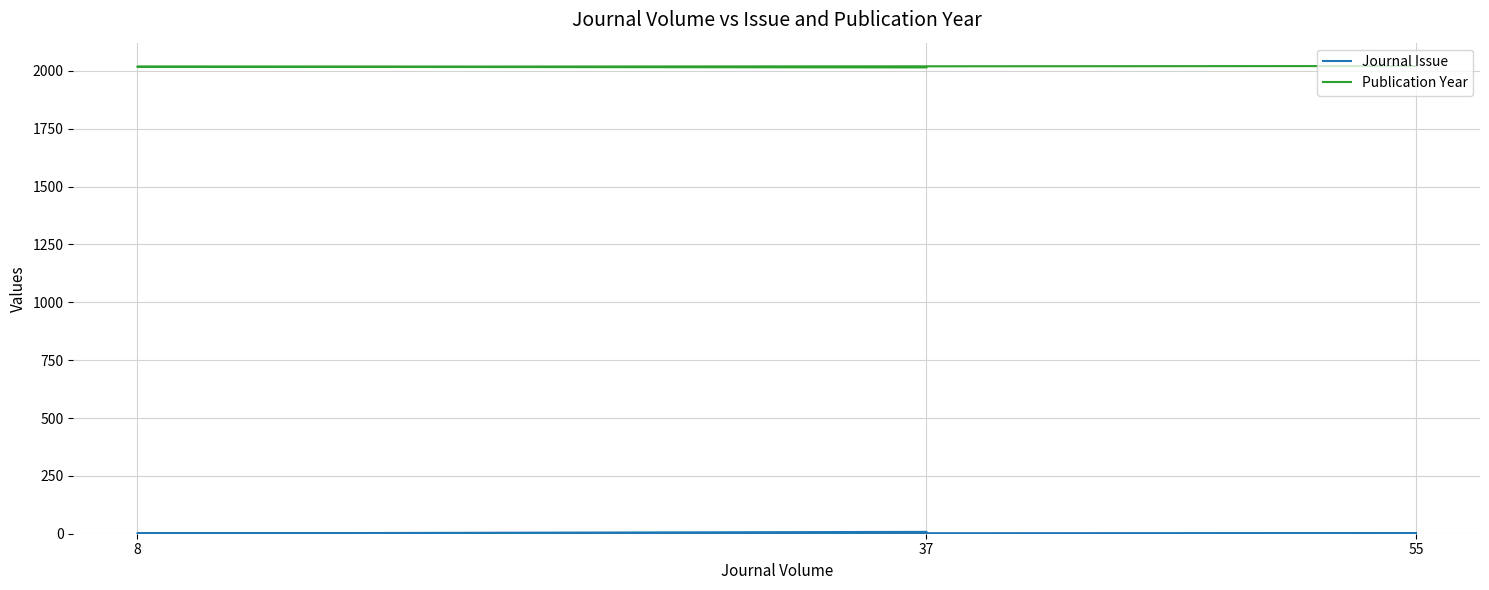

Rank the series at 8 from highest to lowest value.

Publication Year, Journal Issue